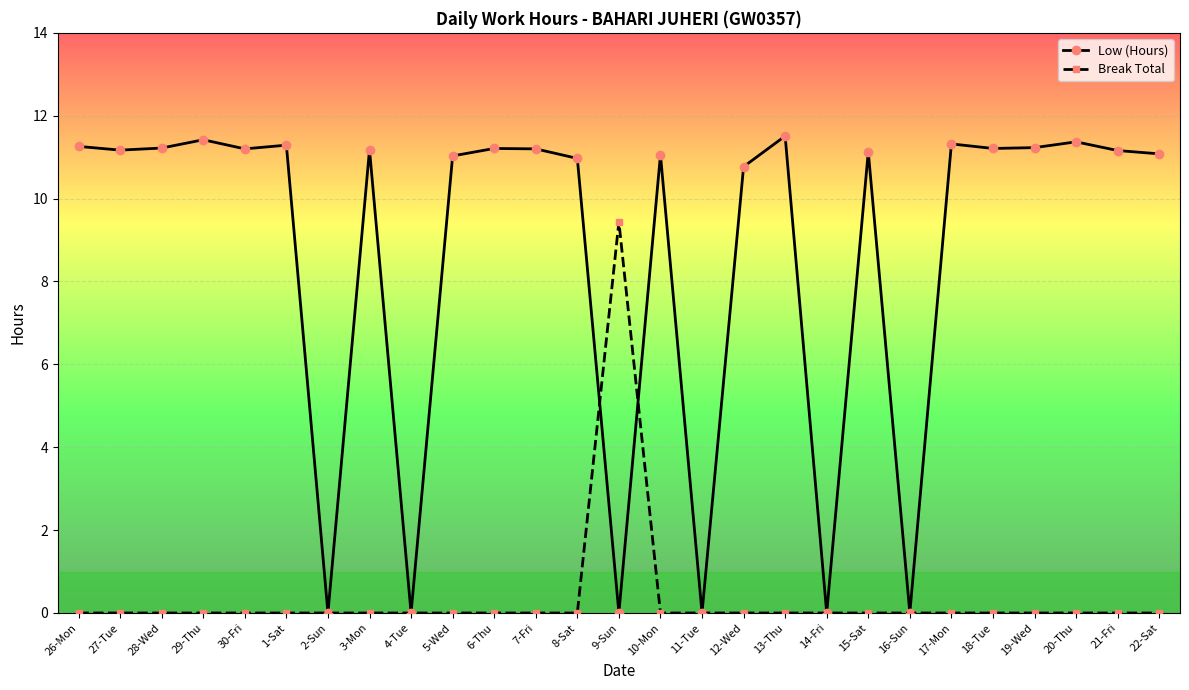

What is the difference between the maximum and minimum values in the Break Total series?

9.4